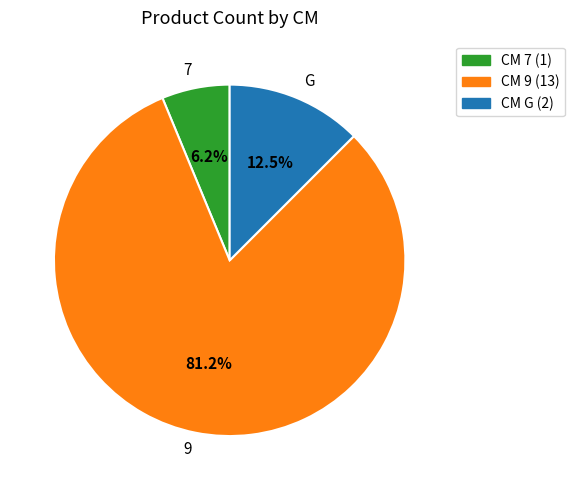

To the nearest percent, what portion does 7 represent?

6%